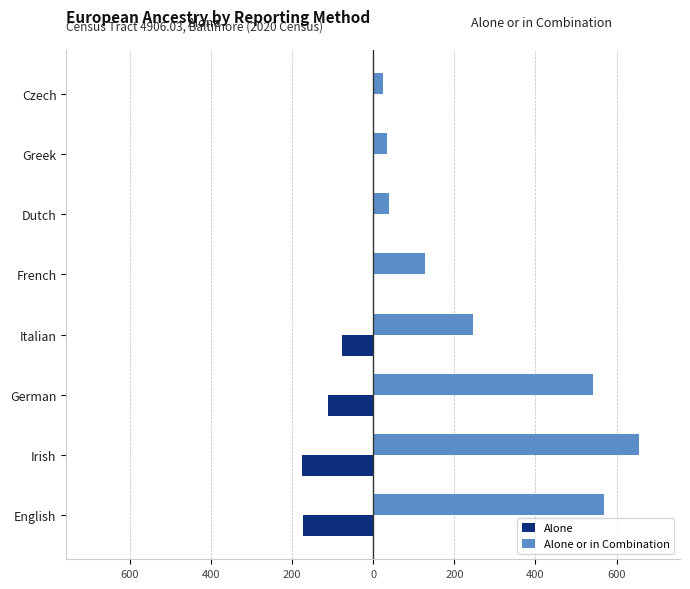

What are all the series names shown in the legend?

Alone, Alone or in Combination